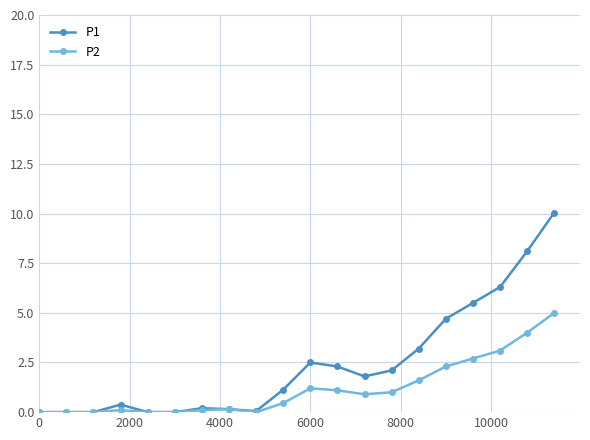

How many series are shown in this chart?

2